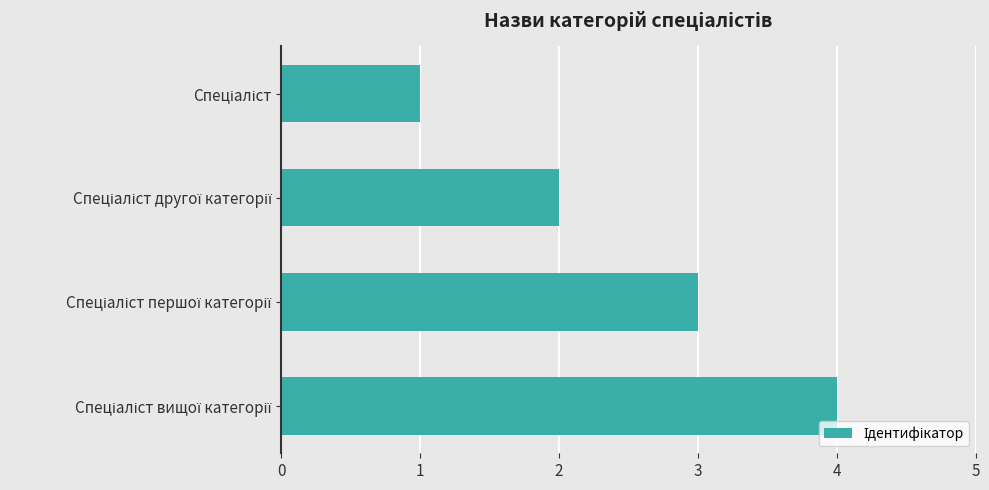

What is the maximum value shown in the chart?

4